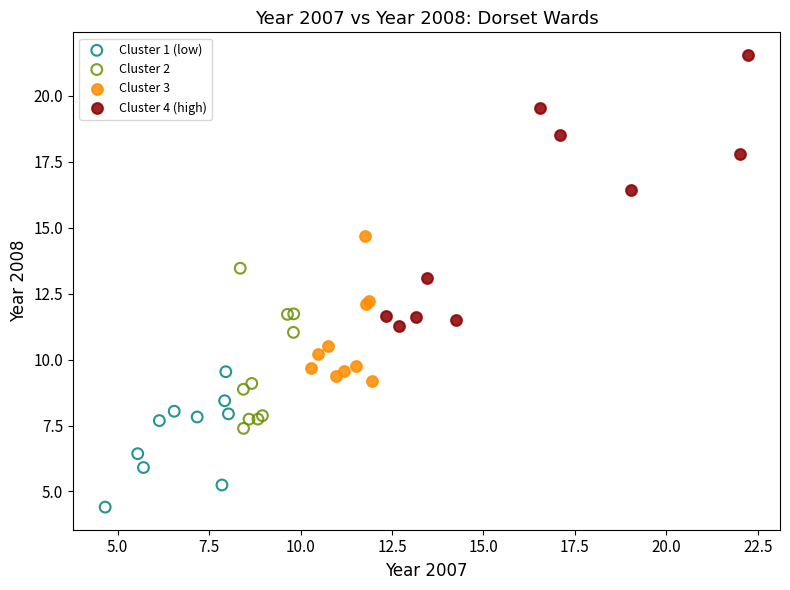

Which series contains the highest Y value?

Cluster 4 (high)